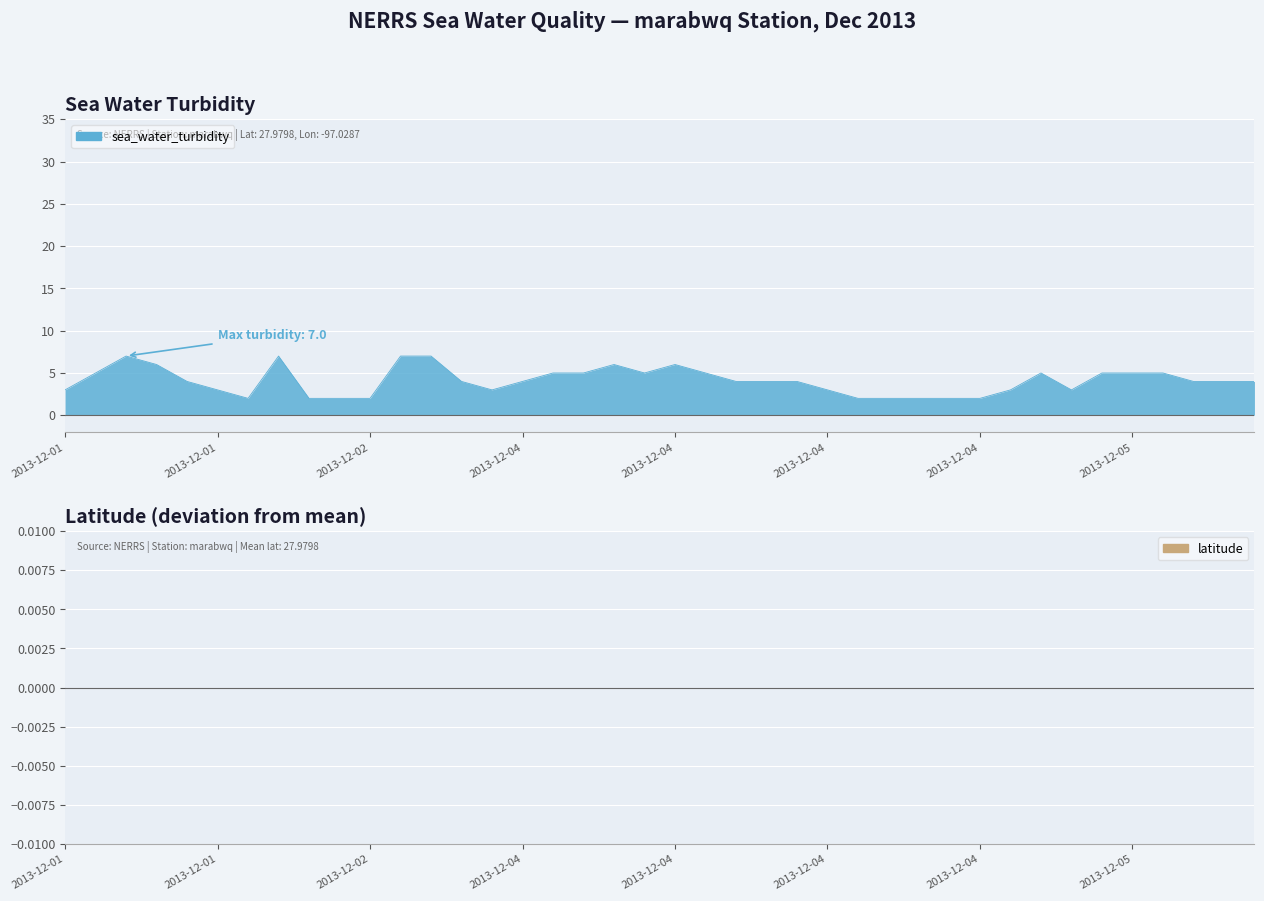

What is the minimum value shown in the chart?

2